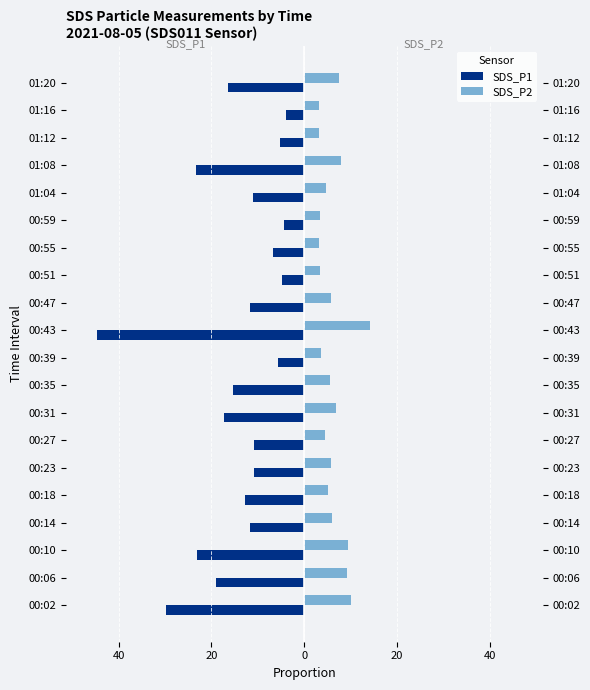

Are the bars horizontal?

Yes